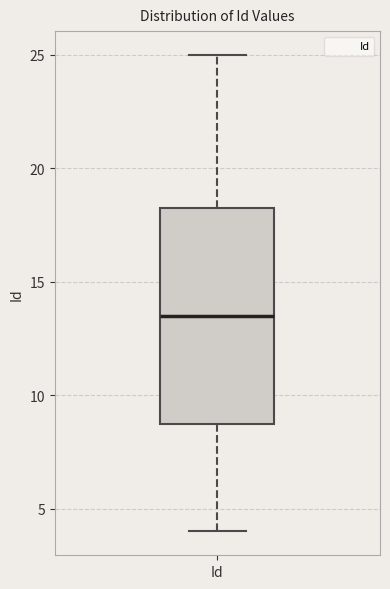

Transcribe this box plot: give where the median line is, the range the box spans, and where the two whiskers end, as read against the y-axis. The values are not printed on the chart, so give them approximately, as read against the axis.

median 13.5, box 9.0 to 18.5, whiskers 4.0 to 25.0